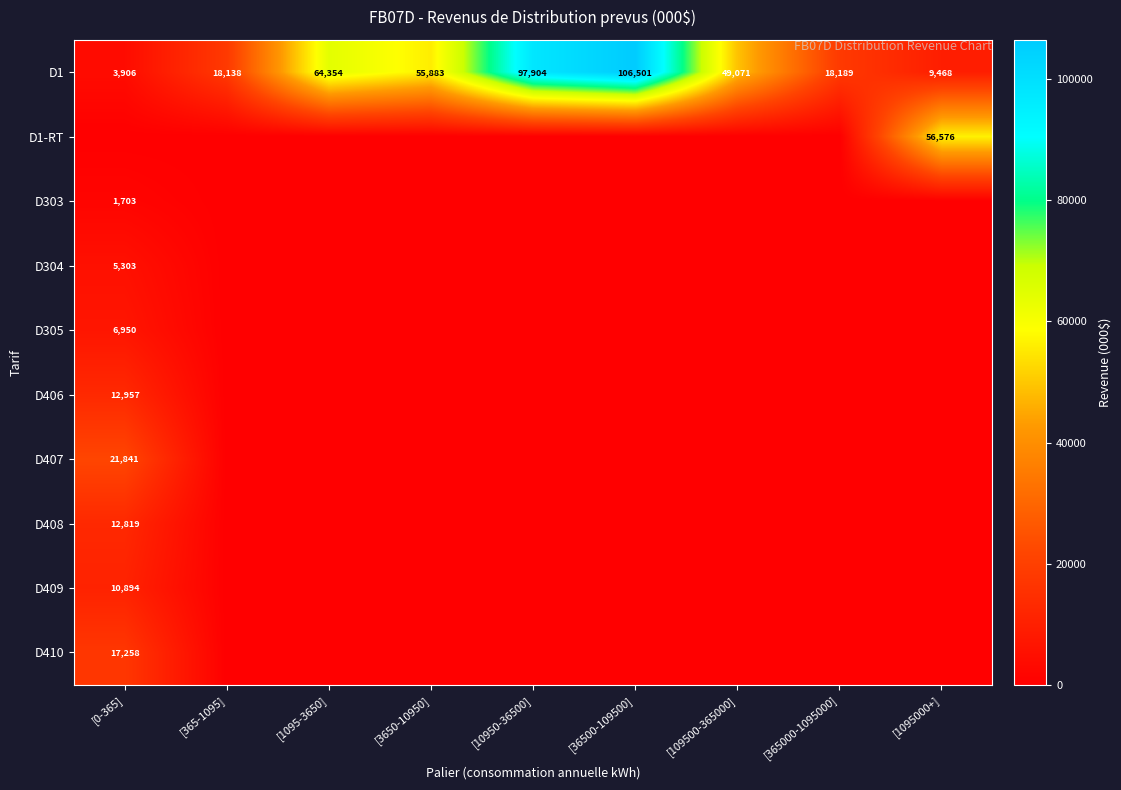

The value of D1-RT at [1095000+] is 56576. True or false?

True